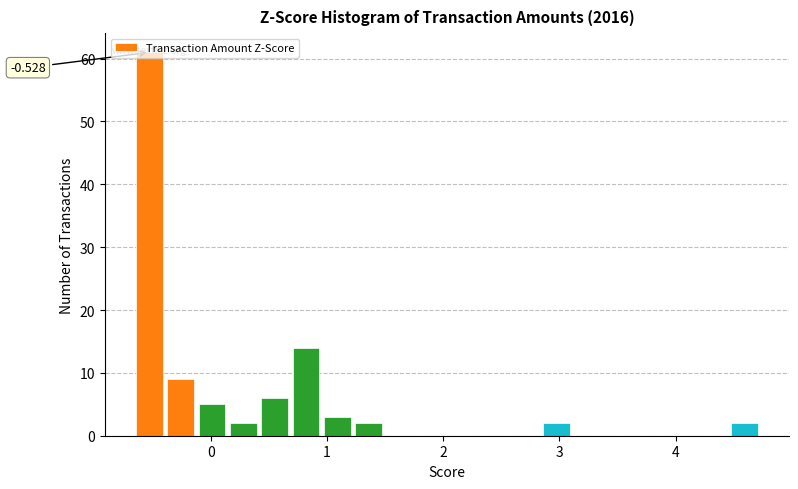

Around what value on the x-axis is the tallest bar? Give the approximate position of its centre, as read against the axis.

-0.5